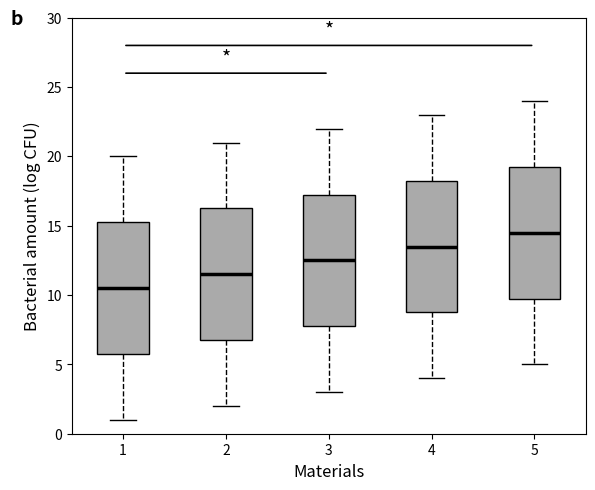

Where is the lower edge of the box at x = 2 on the y-axis? The values are not printed on the chart, so give them approximately, as read against the axis.

7.0